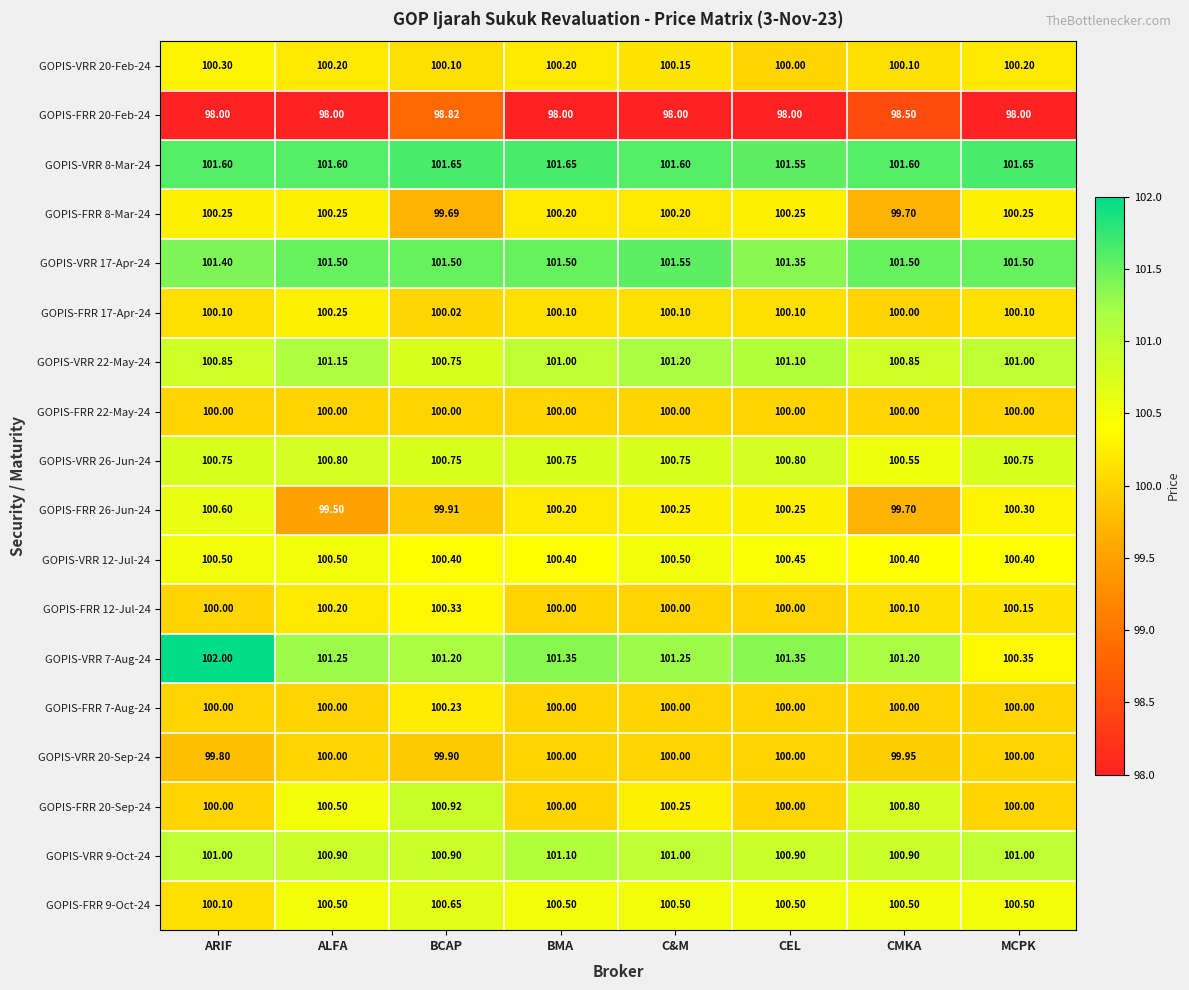

Is the value of GOPIS-VRR 12-Jul-24 at CEL greater than the value of GOPIS-VRR 7-Aug-24 at C&M?

No